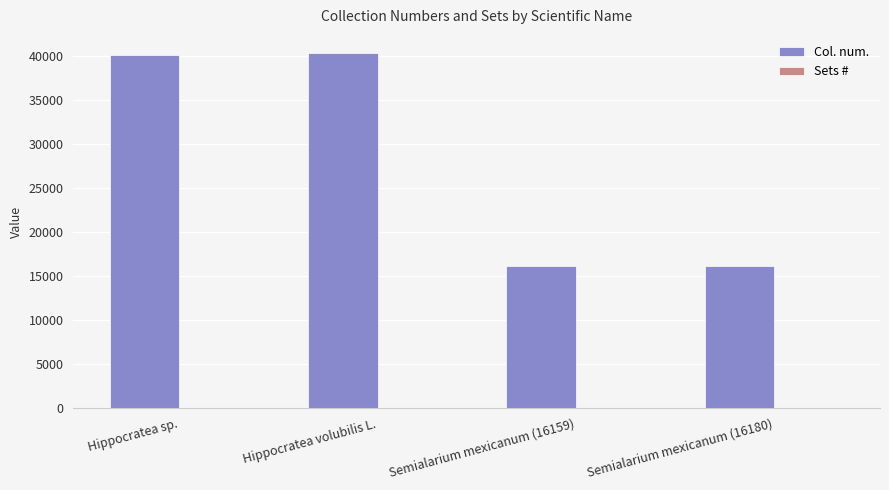

The Col. num. series shows 40361 at Hippocratea volubilis L.. True or false?

True